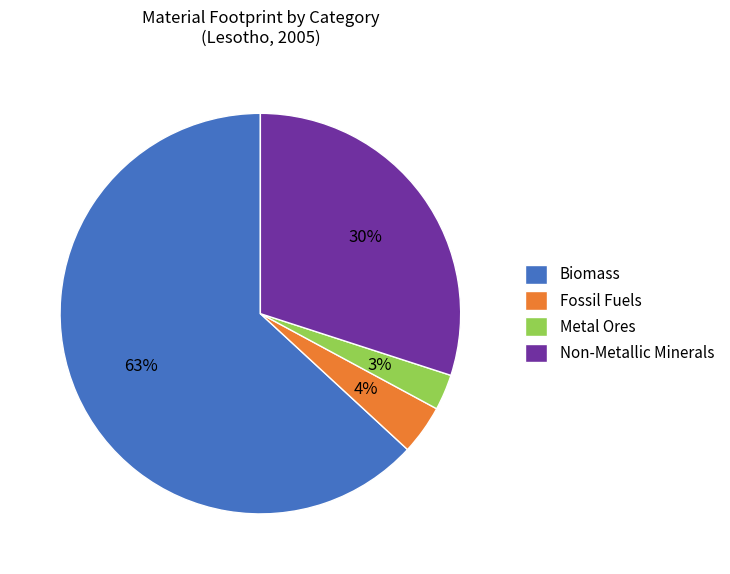

True or false: Fossil Fuels accounts for 4% of the total.

True